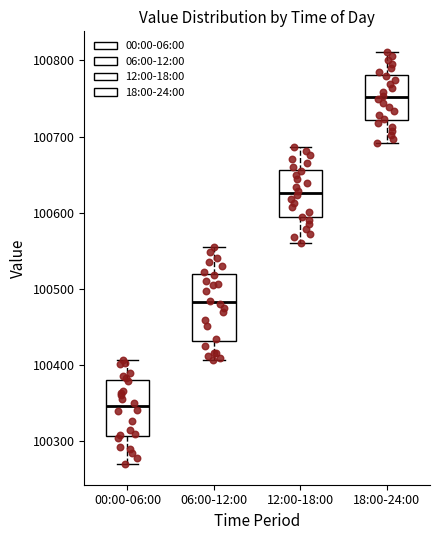

Reading left to right, read every box against the y-axis: the position of its median line, the range the box covers, and the ends of its whiskers. The values are not printed on the chart, so give them approximately, as read against the axis.

00:00-06:00: median 100350, box 100310 to 100380, whiskers 100270 to 100410
06:00-12:00: median 100480, box 100430 to 100520, whiskers 100410 to 100560
12:00-18:00: median 100630, box 100590 to 100660, whiskers 100560 to 100690
18:00-24:00: median 100750, box 100720 to 100780, whiskers 100690 to 100810